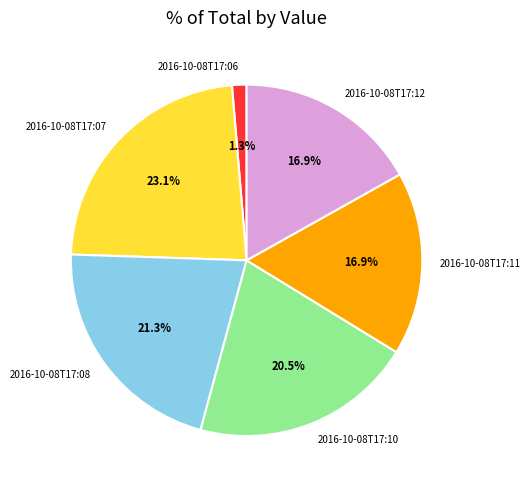

What is the smallest slice in the pie chart?

2016-10-08T17:06